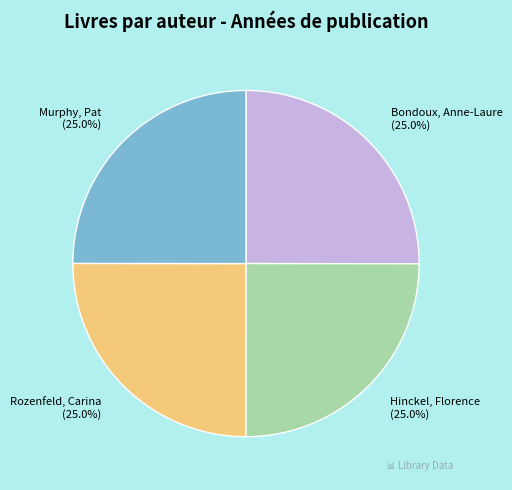

What is the ratio of the value at Rozenfeld, Carina to the value at Bondoux, Anne-Laure?

1.0